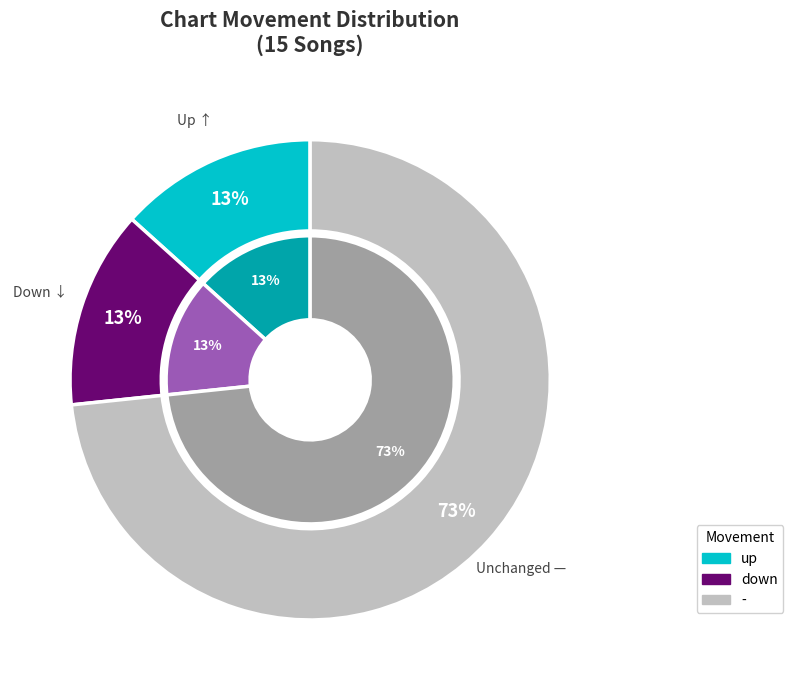

Is it true that down is 13% of the pie?

True